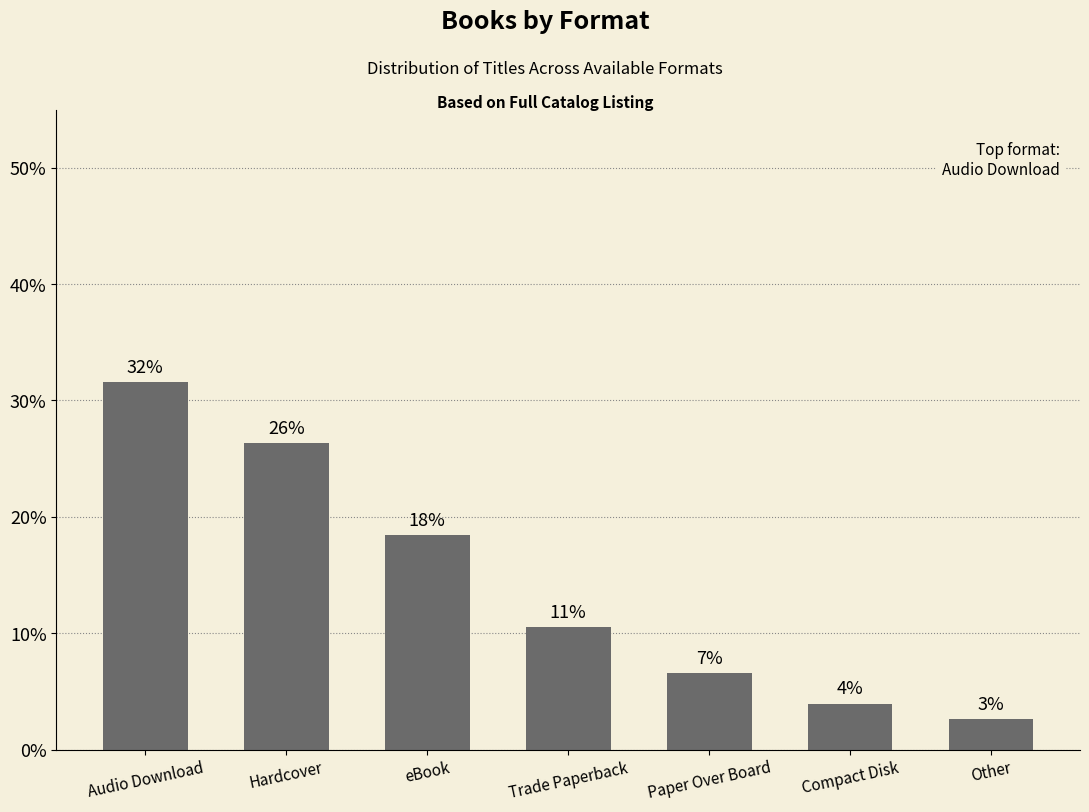

Which label corresponds to the smallest value in the chart?

Other